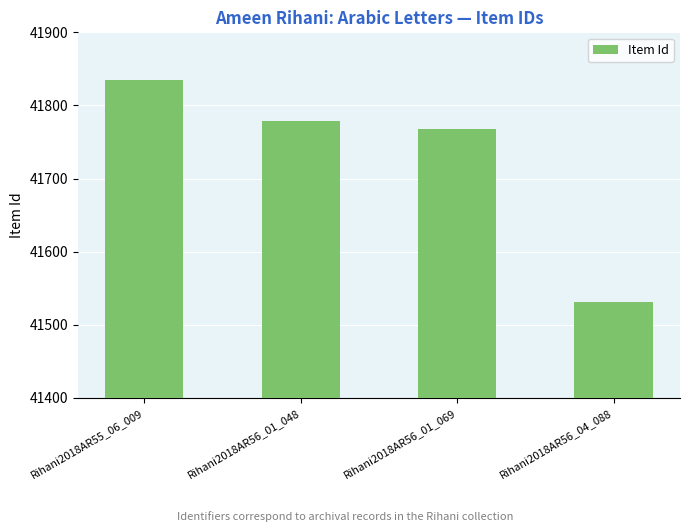

Reading left to right, list all the values displayed in this chart.

41835	41779	41768	41531